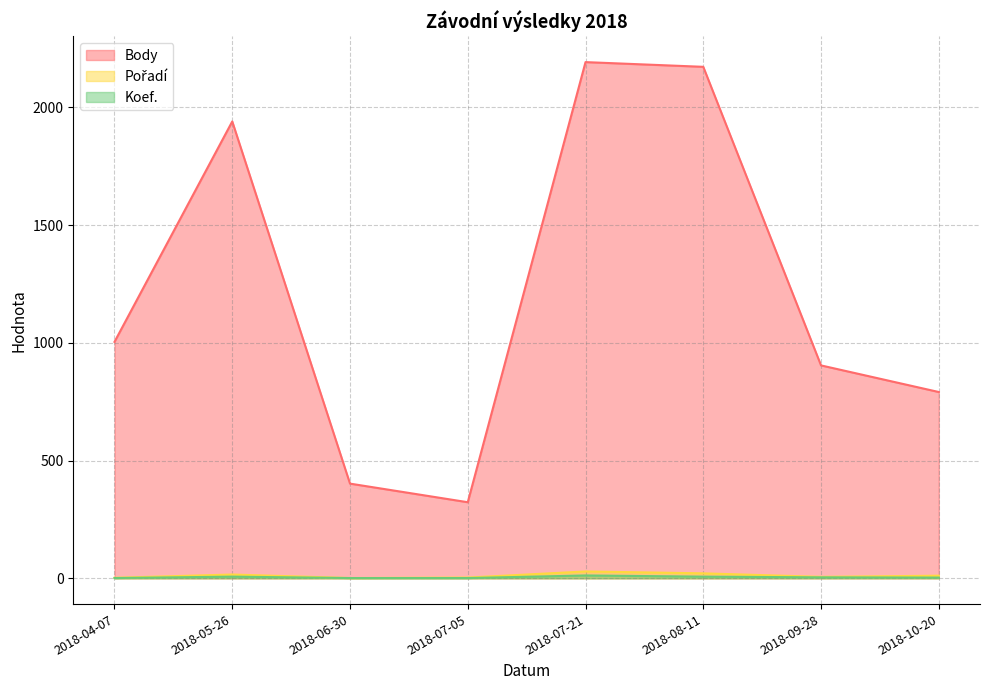

What is the sum of all Pořadí values?

89